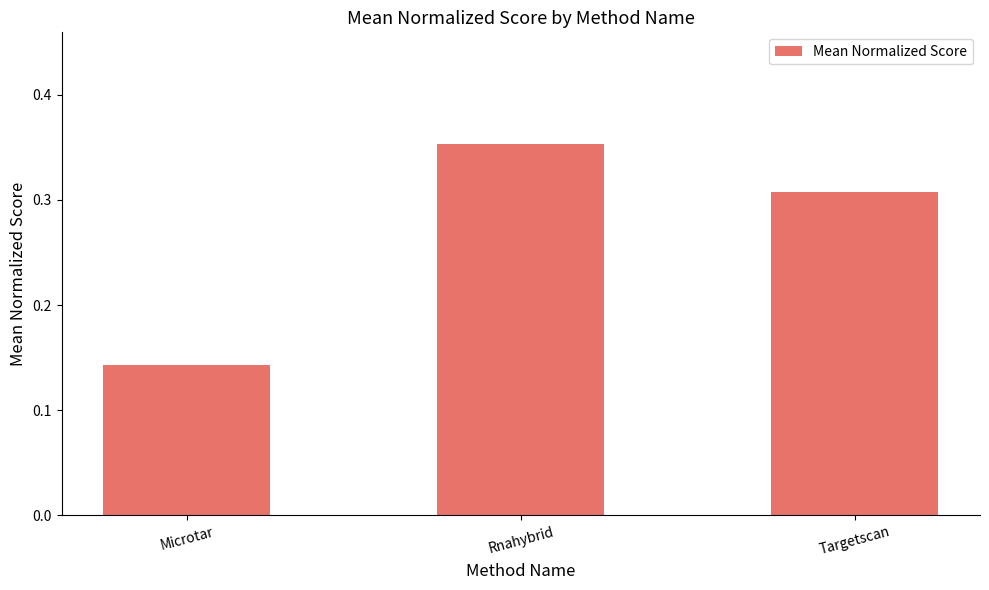

How many bars are there in total?

3